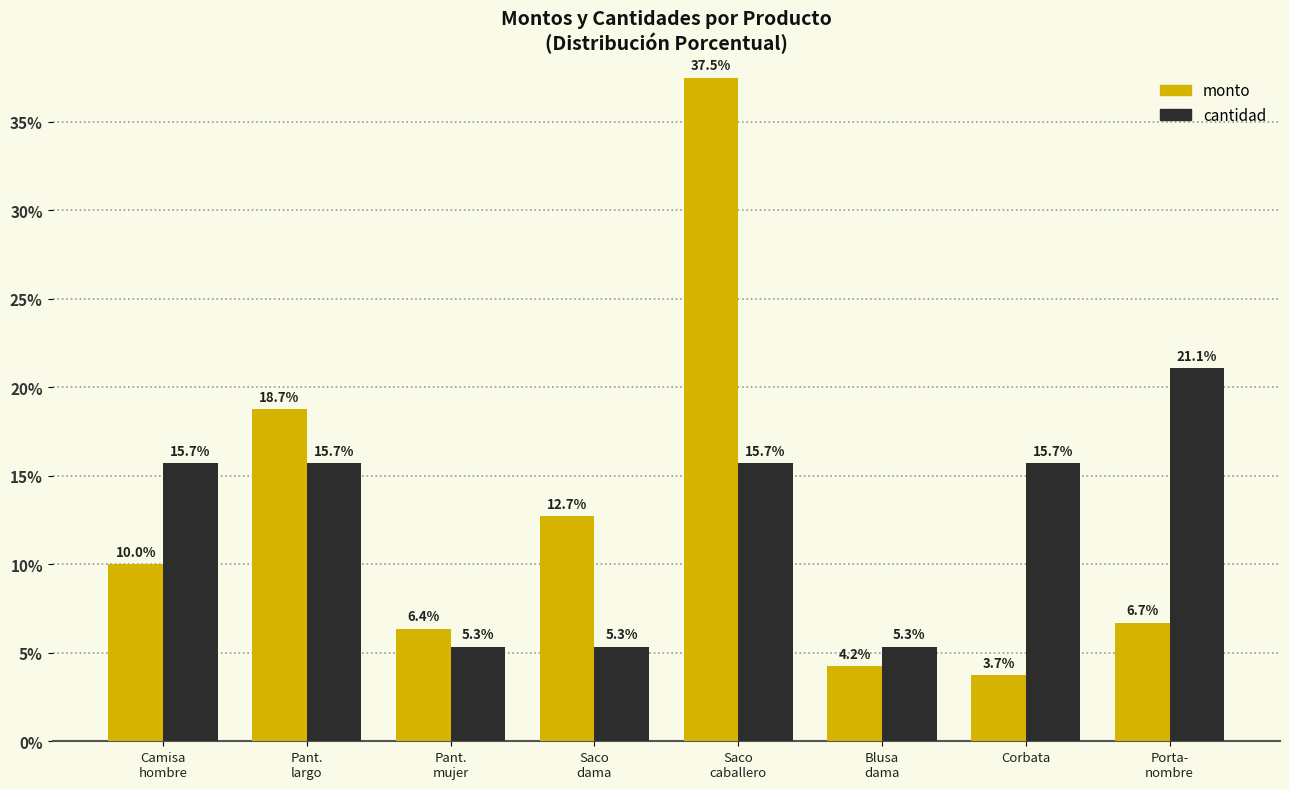

At which category is the sum across all series the highest?

Saco
caballero